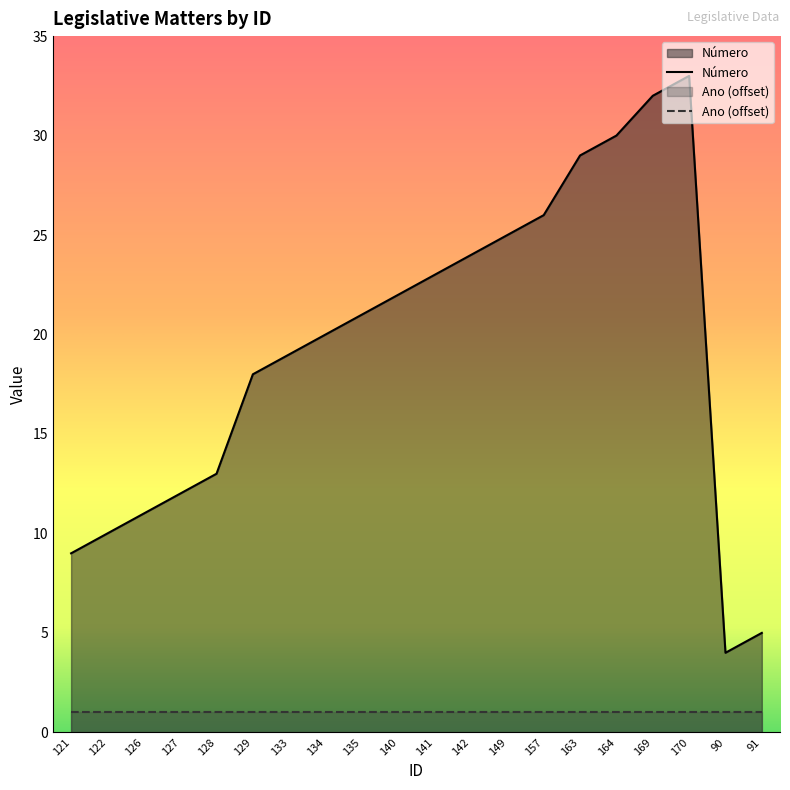

What position from the left is 140?

10